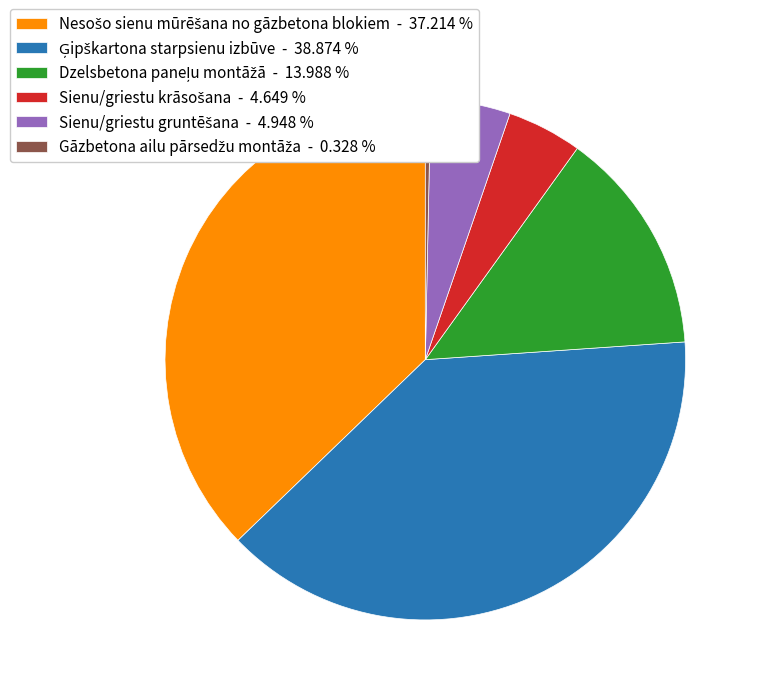

Is there a majority slice in this chart?

No